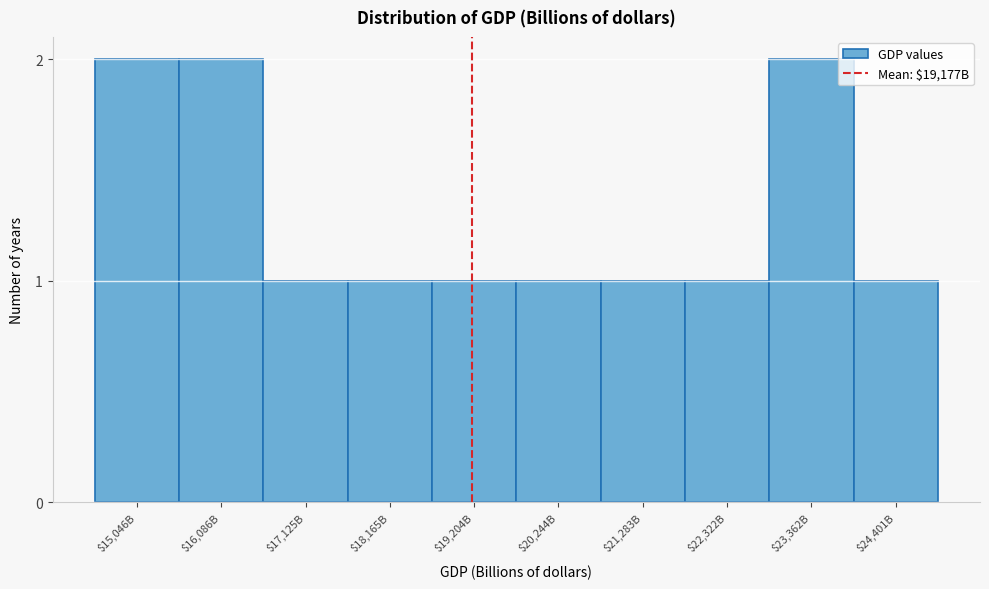

Reading left to right, extract all data points from this chart.

2	2	1	1	1	1	1	1	2	1